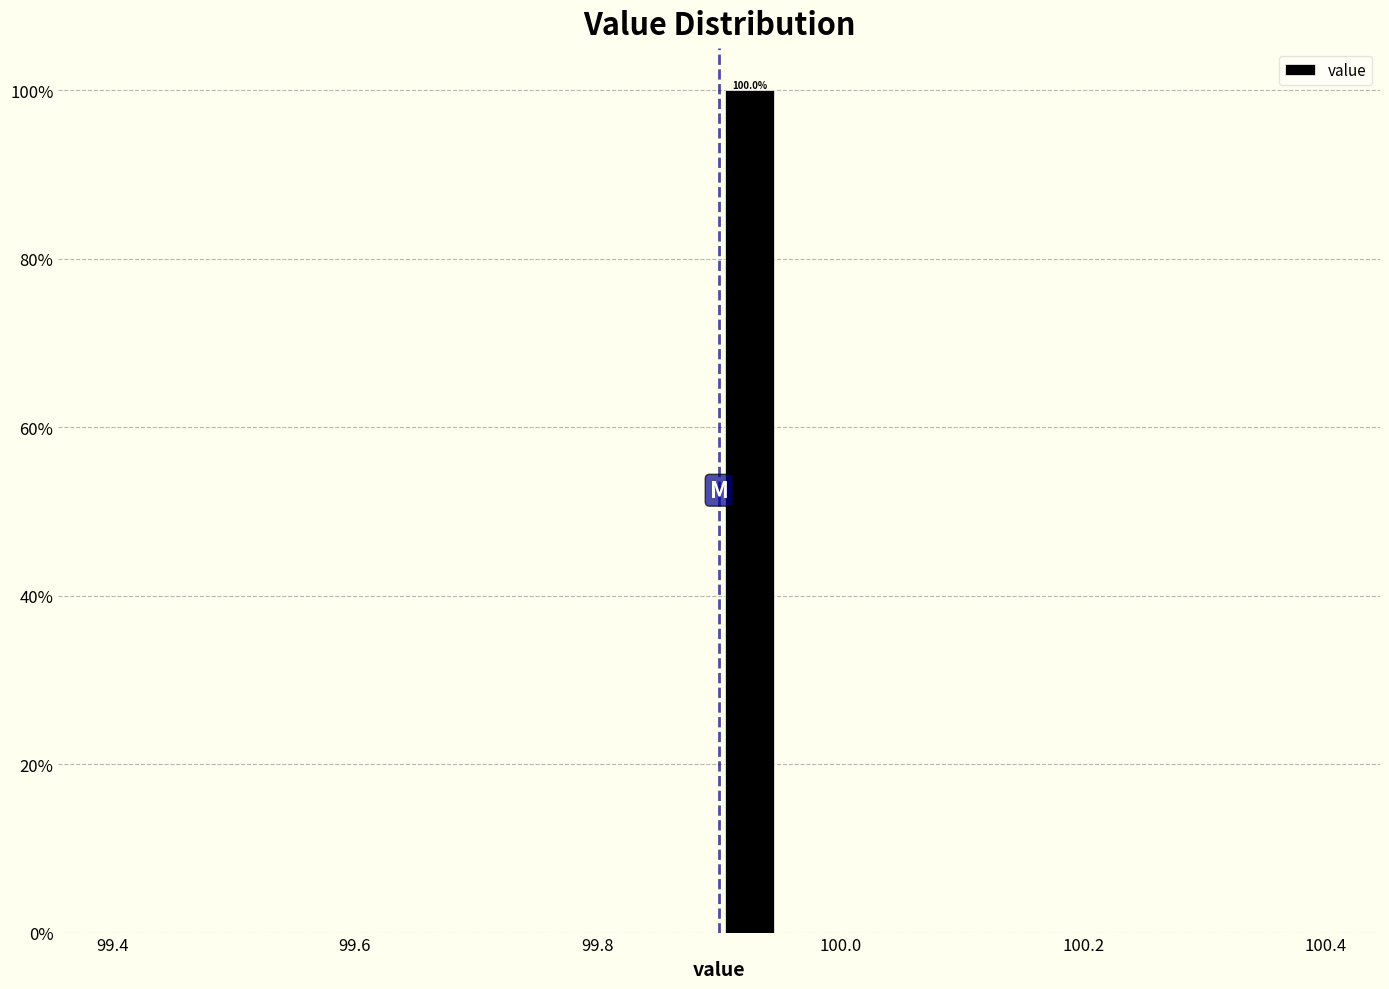

Read against the x-axis, roughly where is the centre of the tallest bar?

99.92